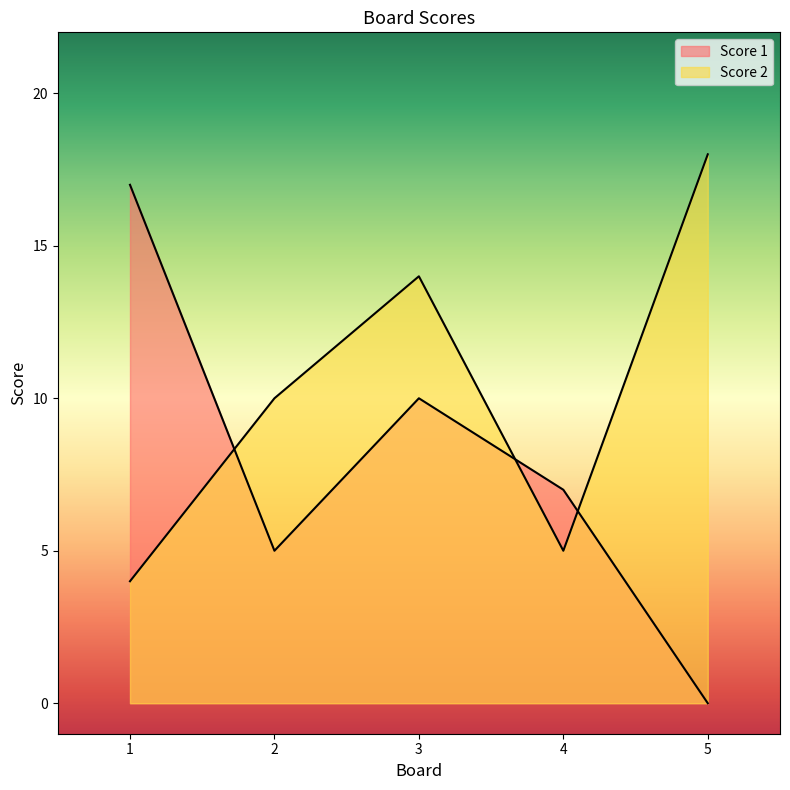

How many series are shown in this chart?

2